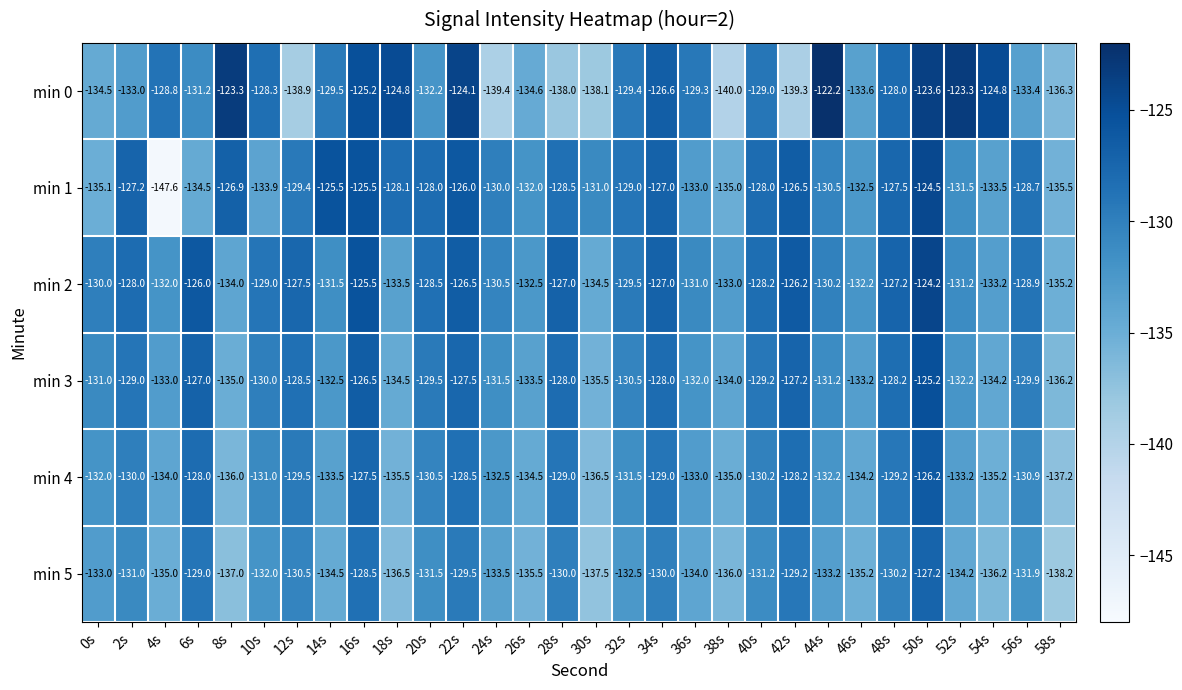

What is the difference between the min 2 values at 58s and 22s?

8.7